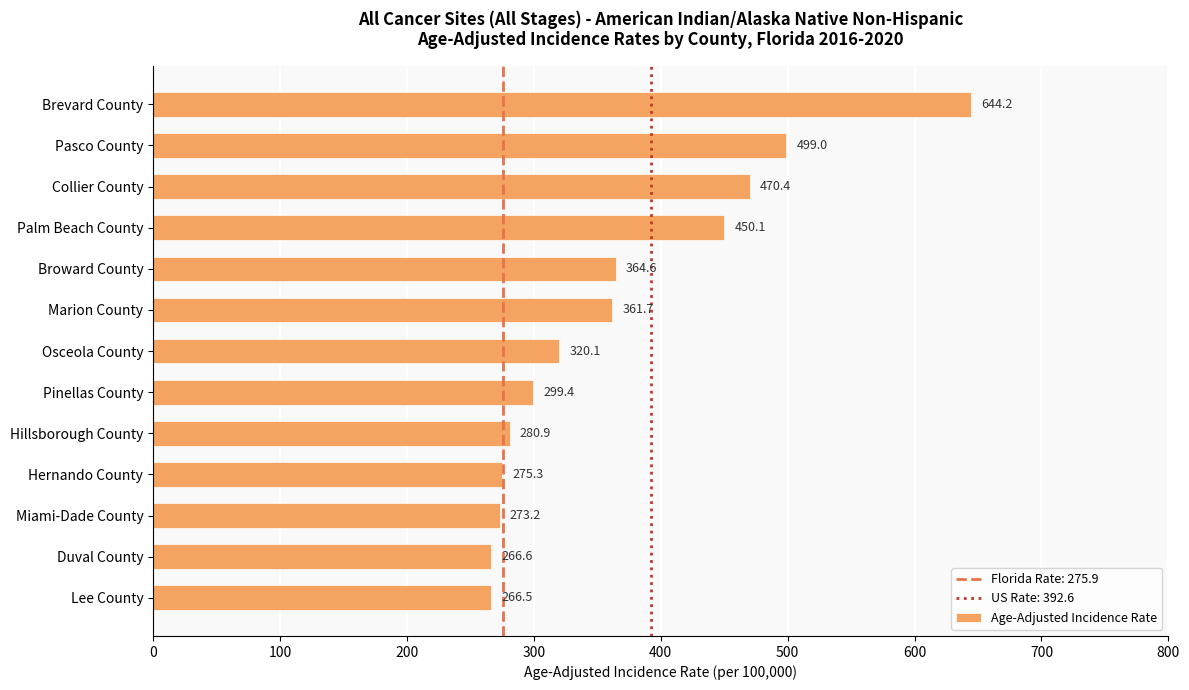

True or false: the data shows 299.4 at Pinellas County.

True